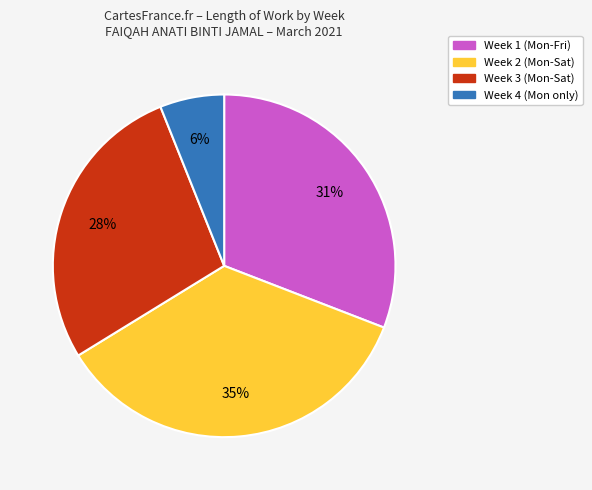

To the nearest percent, what is the average slice percentage?

25%